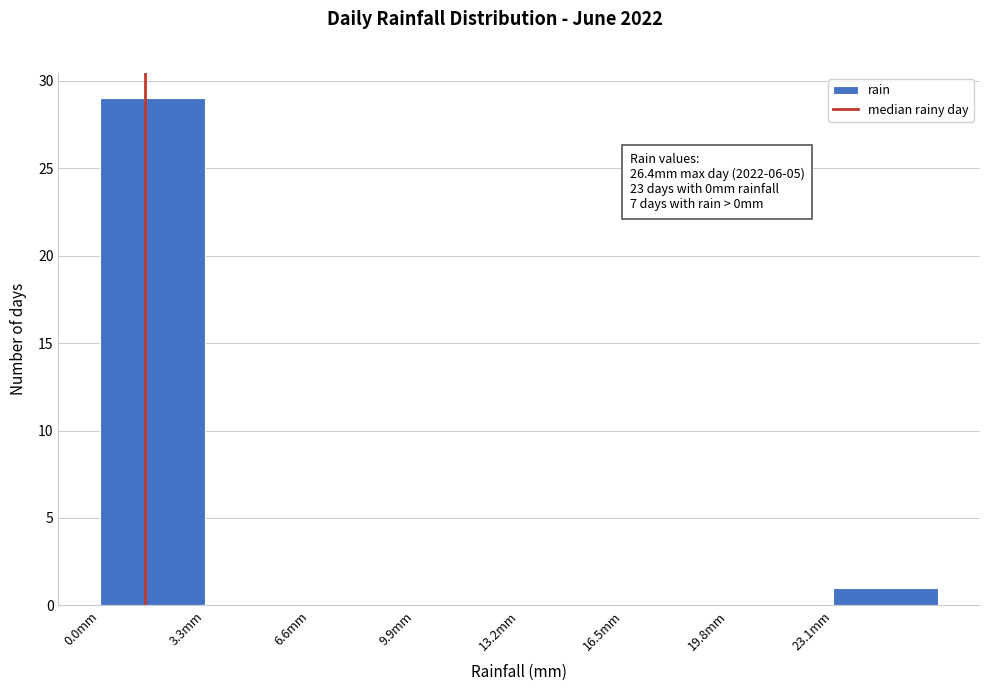

Which range on the x-axis has the tallest bar?

0.0 to 3.3